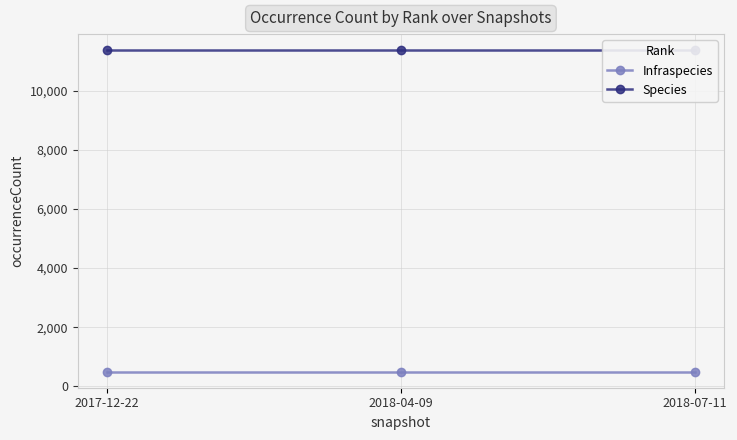

What is the maximum value shown in the chart?

11366